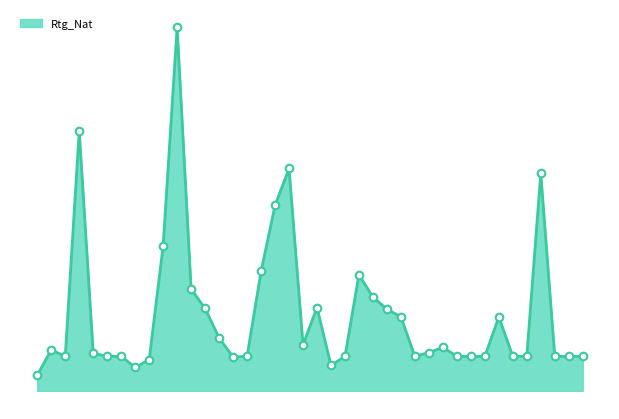

Is this an area chart (filled region under the line)?

Yes